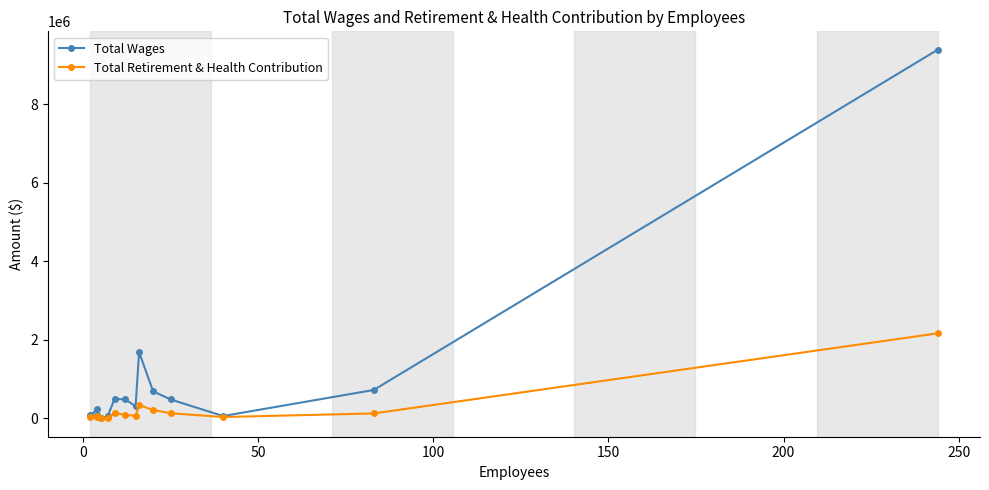

Reading left to right, list all the values displayed in this chart.

Total Wages: 73075	224277	73411	0	50910	491286	484191	308029	1685633	687054	479493	57661	721256	9383351
Total Retirement & Health Contribution: 23755	52539	24853	0	7333	130933	90753	60362	335952	211294	128766	32745	123651	2163053